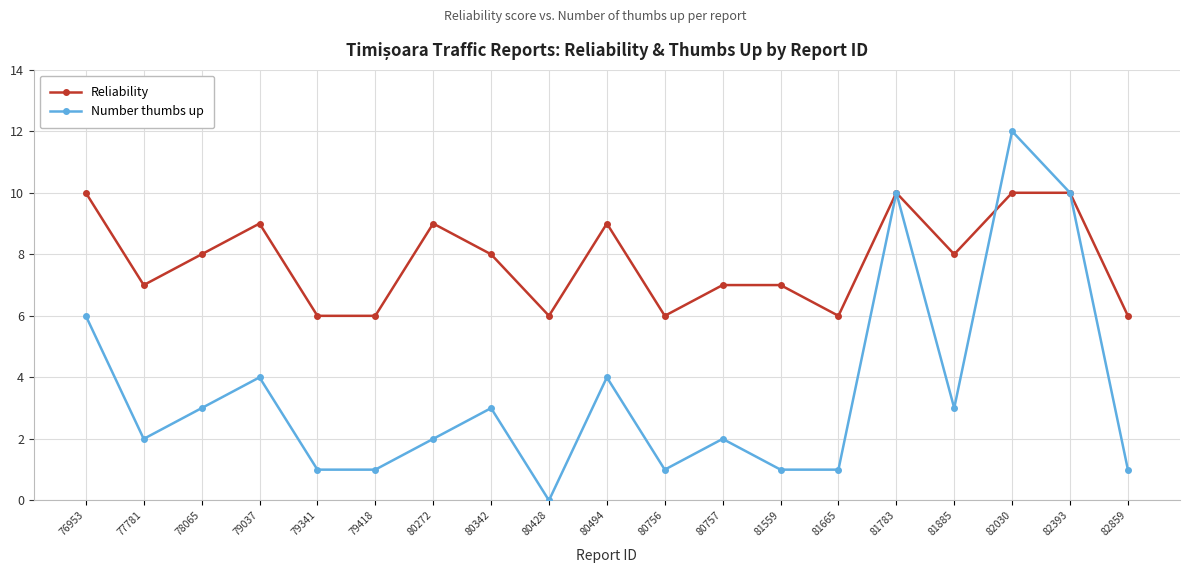

How many lines are shown in the chart?

2